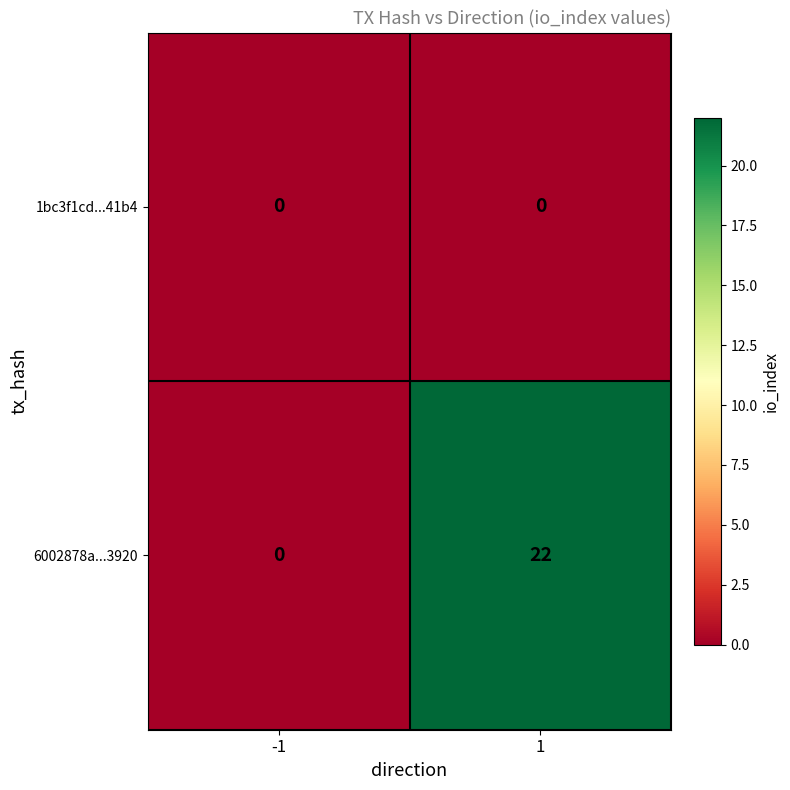

What is the sum of all 6002878a...3920 values?

22